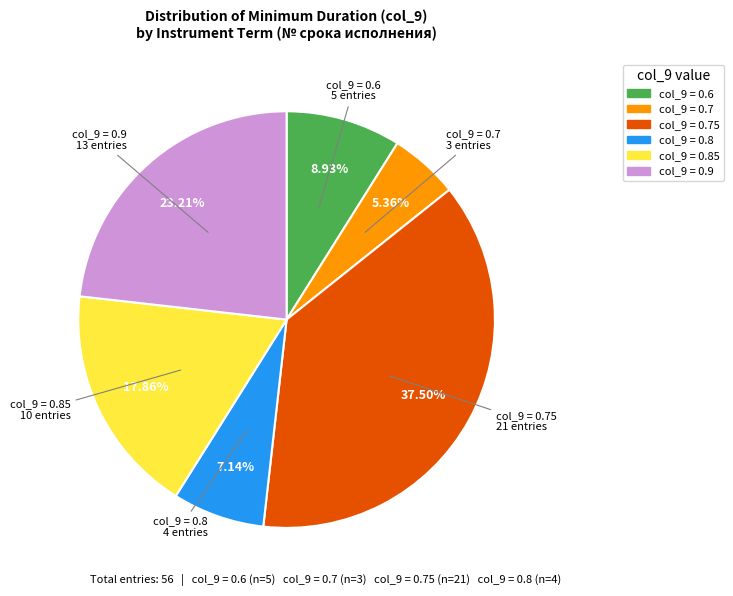

Is there any slice that represents more than half of the pie?

No